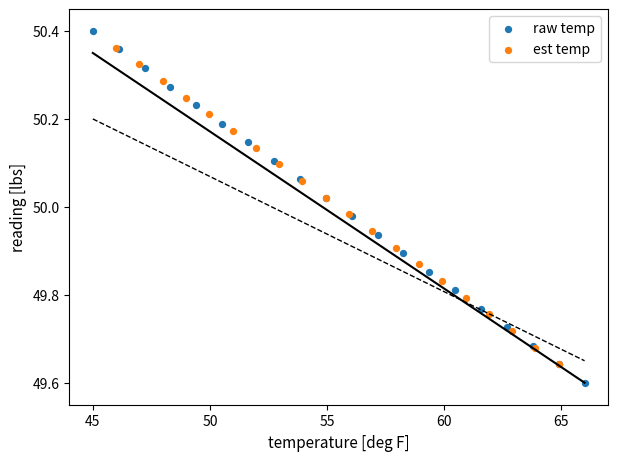

Which series has the widest spread of Y values?

raw temp